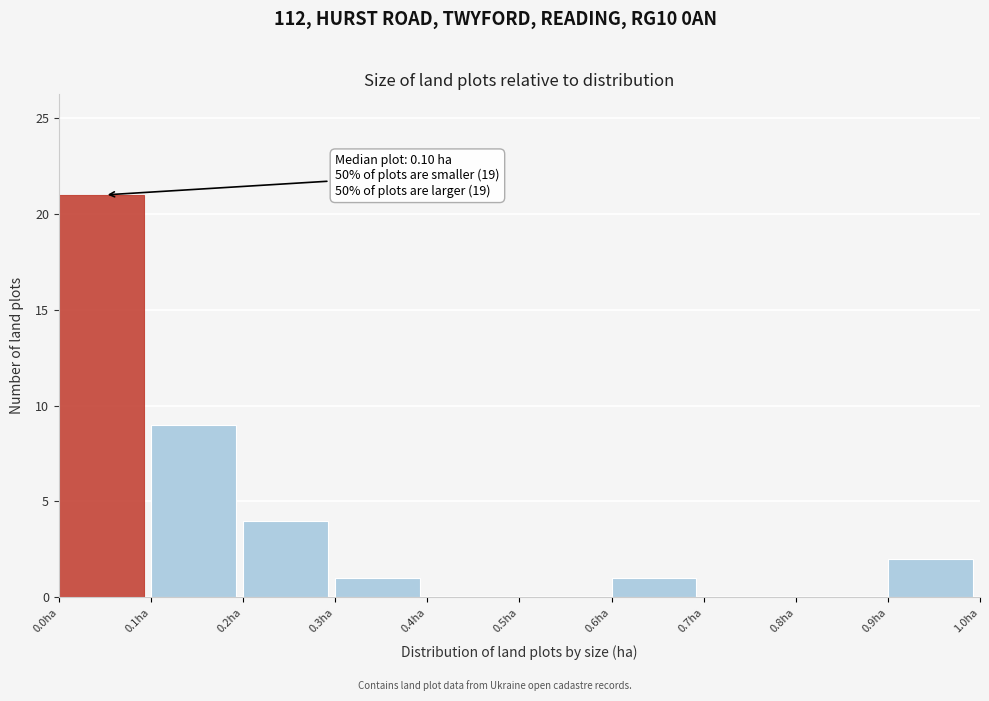

Over which range of the x-axis is the bar tallest?

0.0 to 0.1